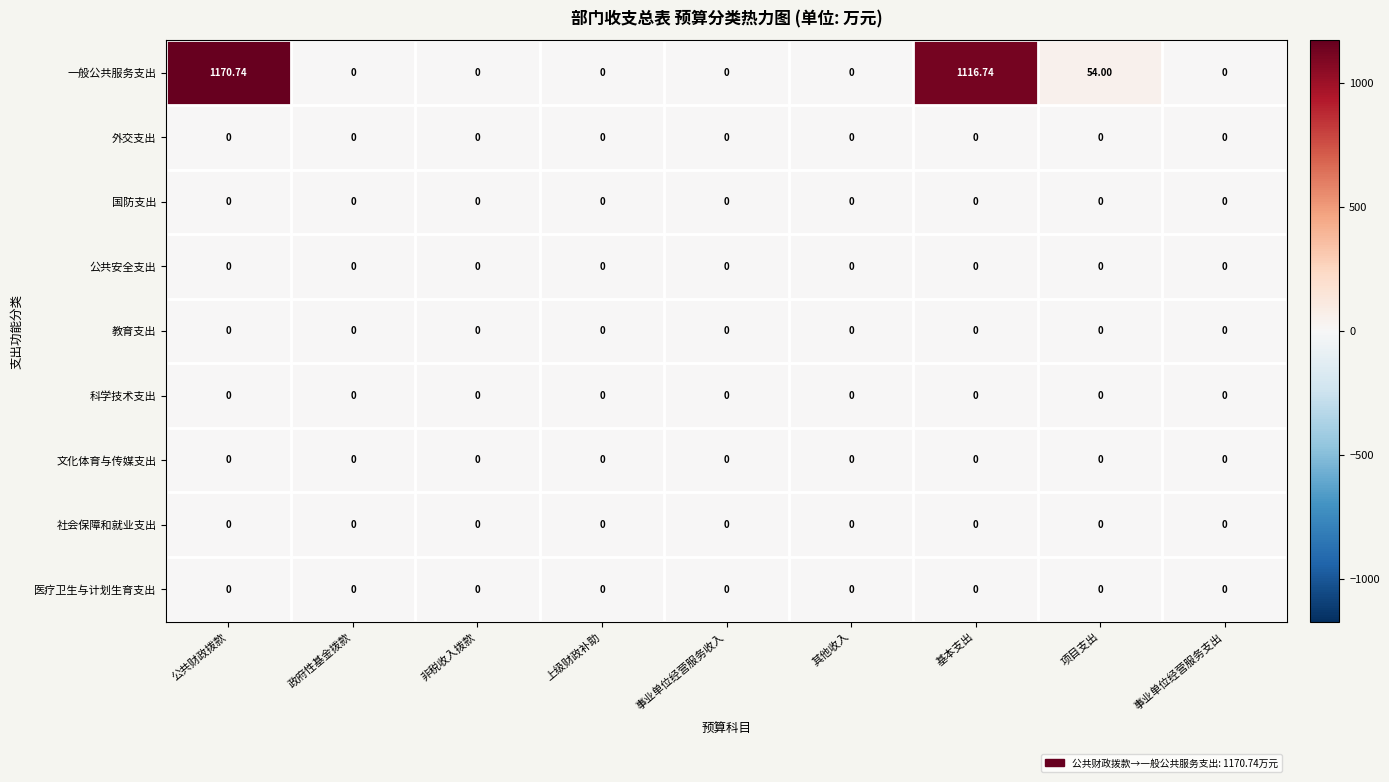

Which series has the largest total across all categories?

一般公共服务支出